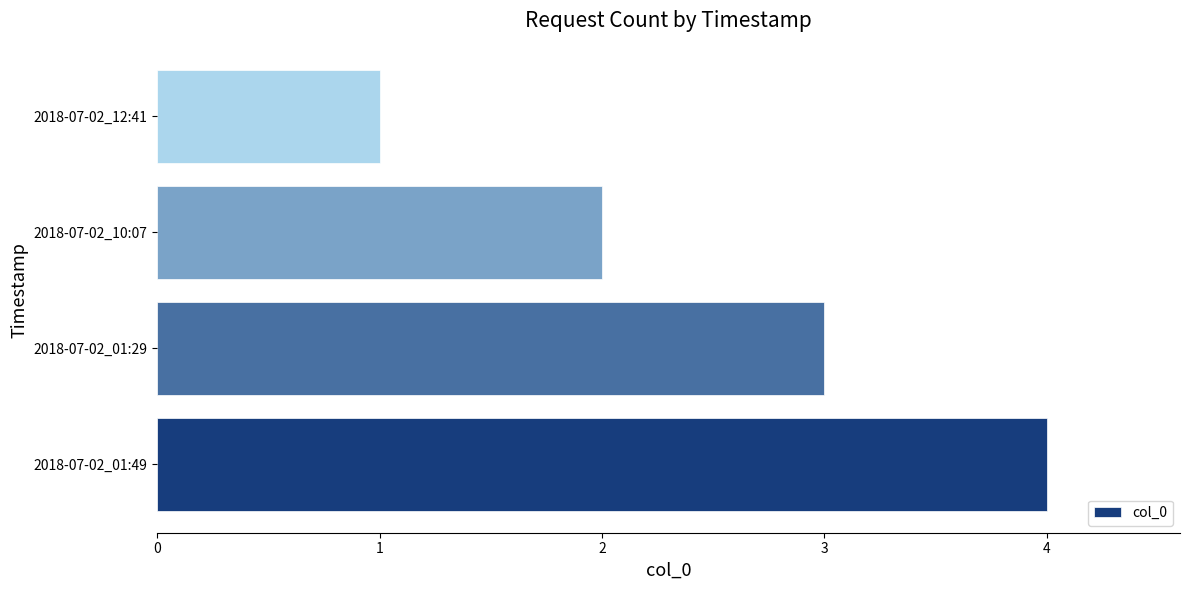

True or false: the data shows 4 at 2018-07-02_01:29.

False